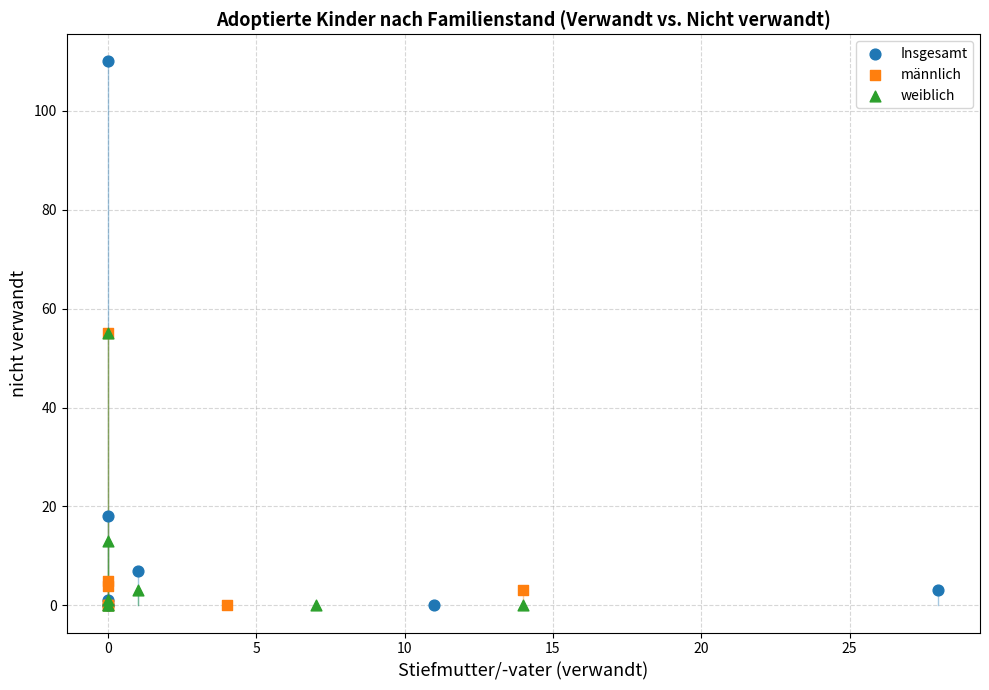

Which series reaches the maximum Y coordinate?

Insgesamt